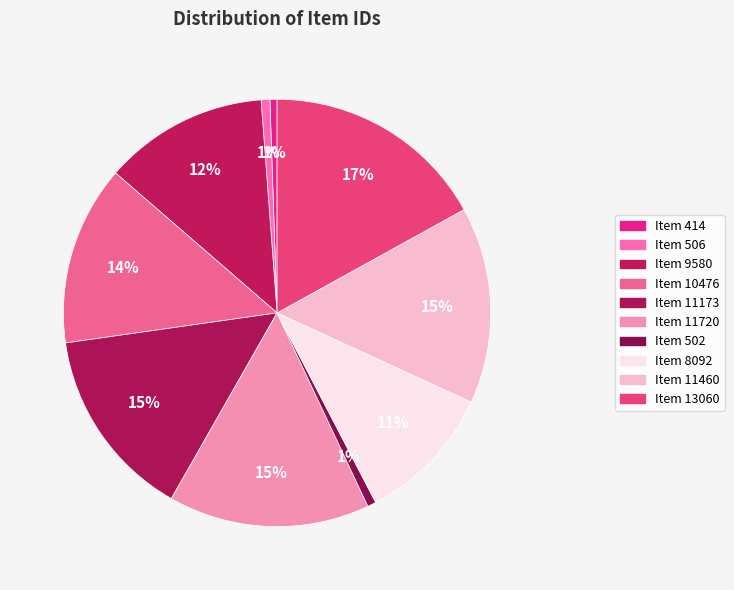

Count the number of slices in the pie.

10